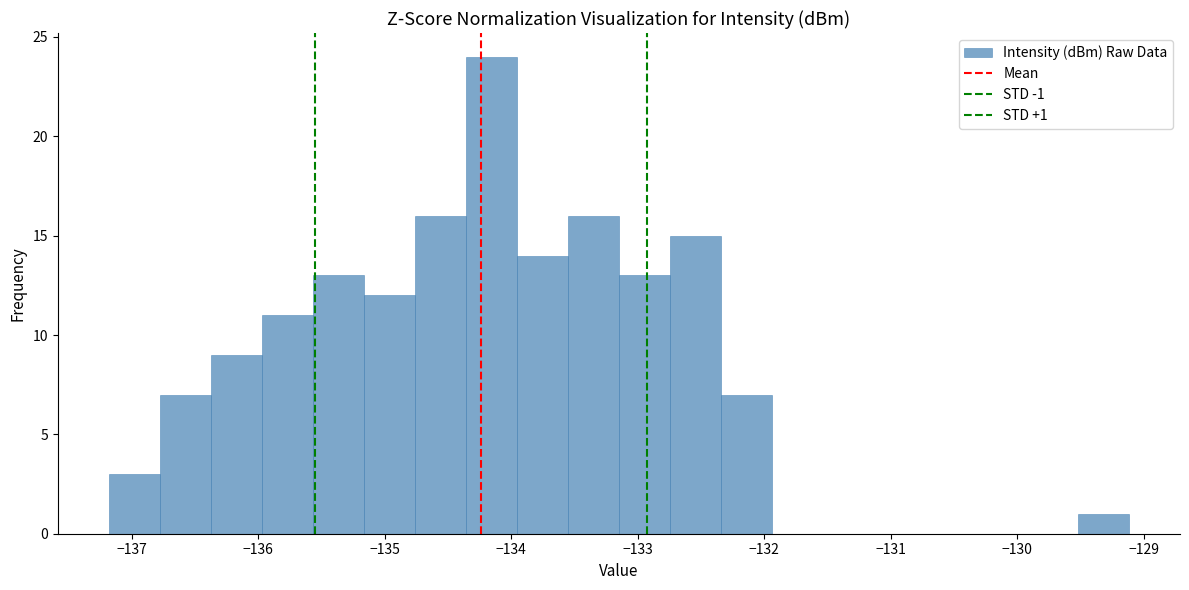

Over which range of the x-axis is the bar tallest?

-134.4 to -134.0